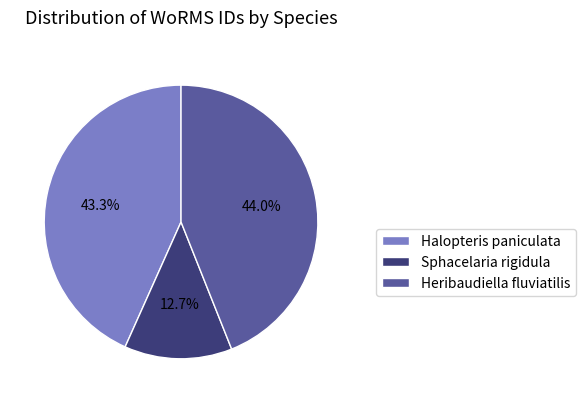

To the nearest percent, what is the combined percentage of Sphacelaria rigidula and Halopteris paniculata?

56%